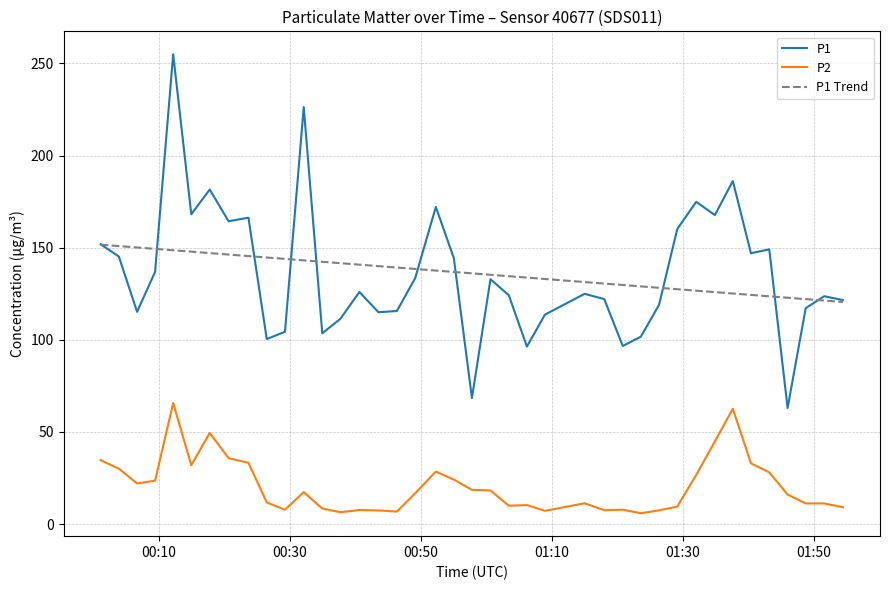

What is the maximum value for P1?

255.0